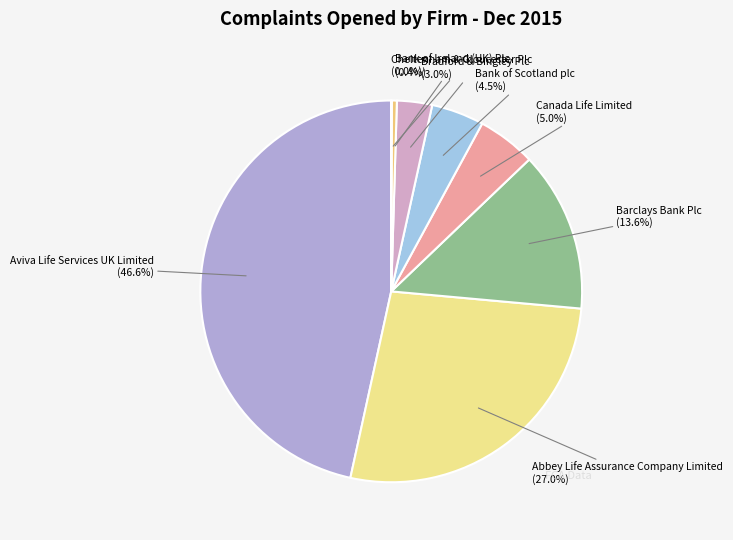

To the nearest percent, what is the combined percentage of Bank of Scotland plc and Abbey Life Assurance Company Limited?

31%